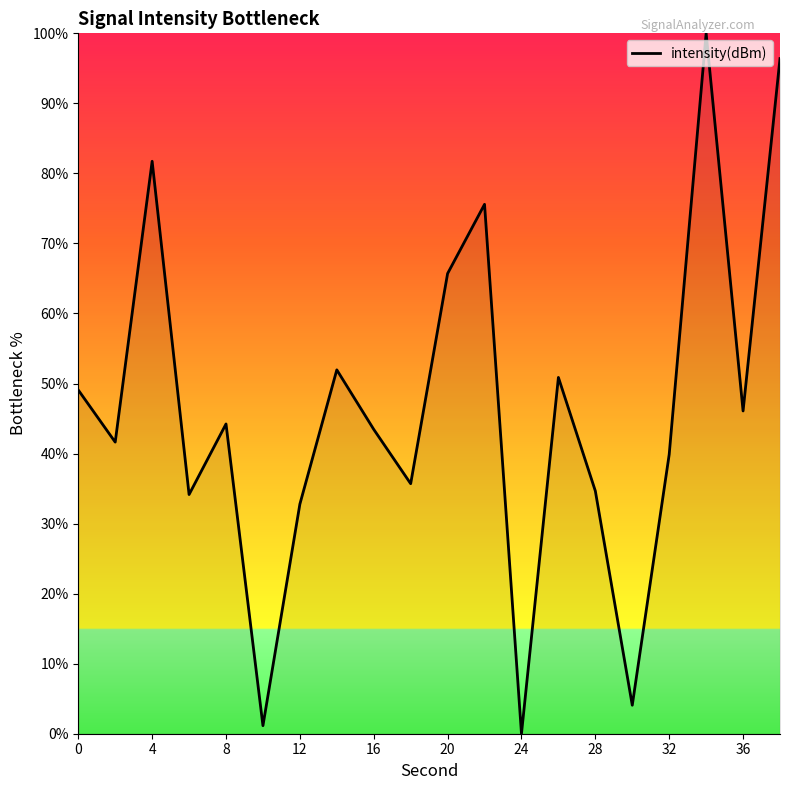

How many interior local peaks (higher than both neighbors) does the data have?

6